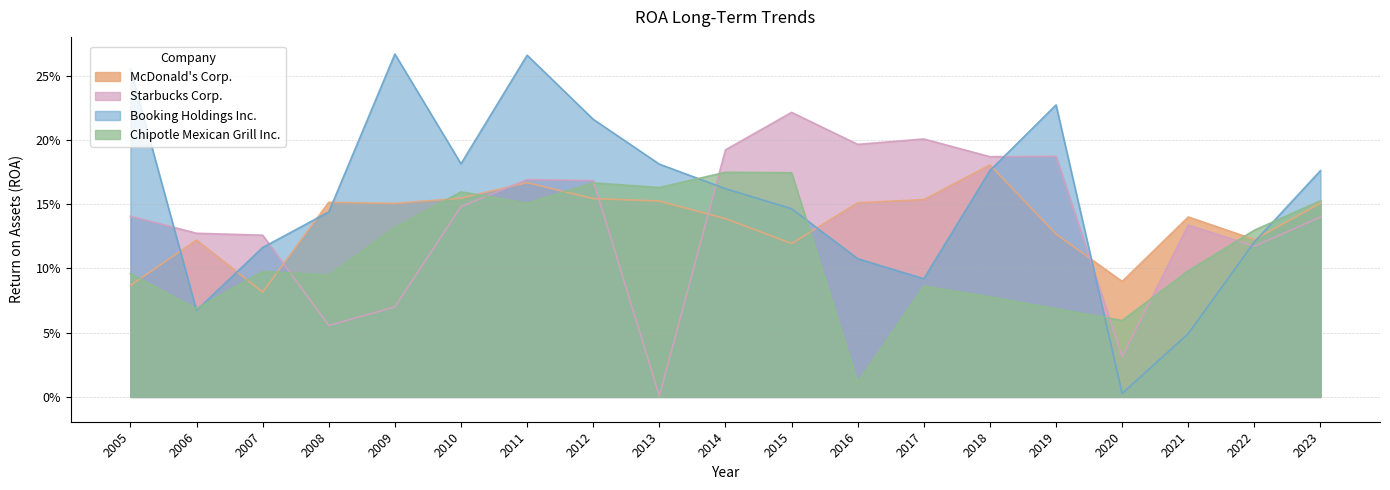

What value does the McDonald's Corp. series have at 2016?

0.2